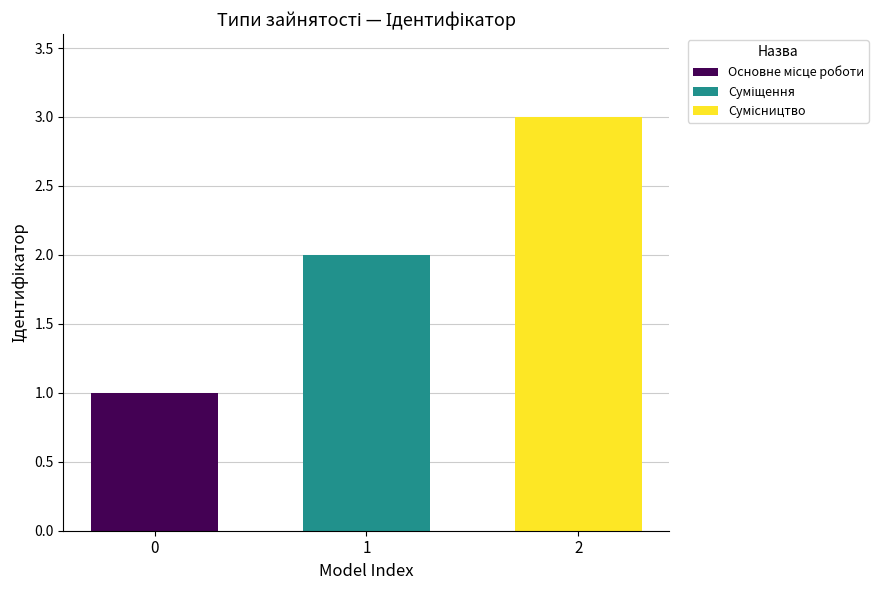

What is the greatest value displayed?

3